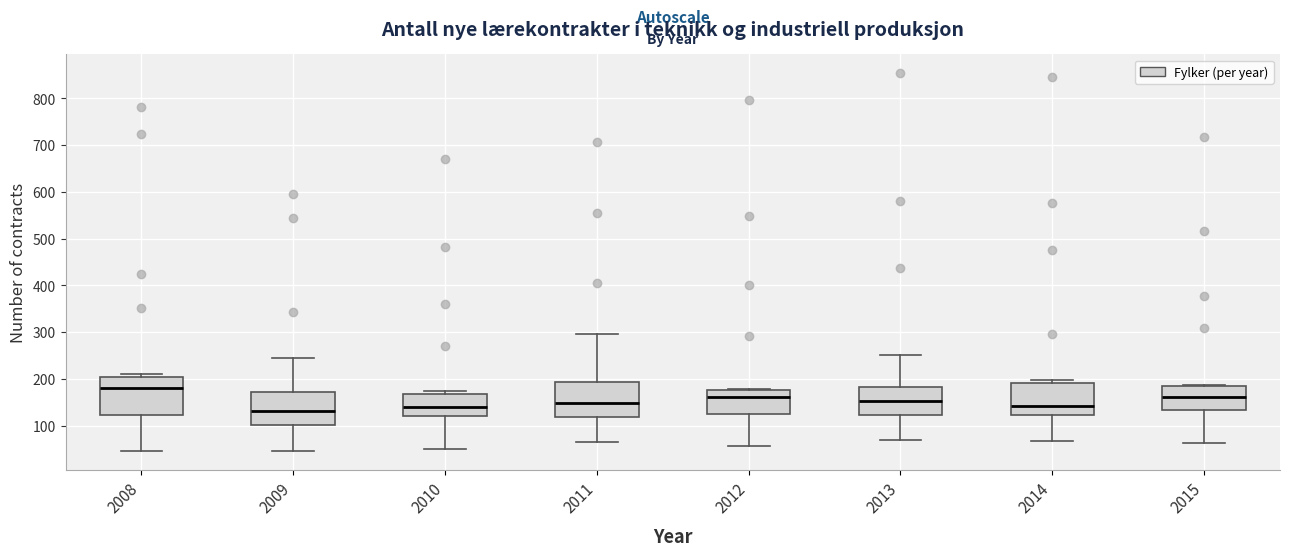

Where does the median line of the box at x = 2013 sit on the y-axis? The values are not printed on the chart, so give them approximately, as read against the axis.

150